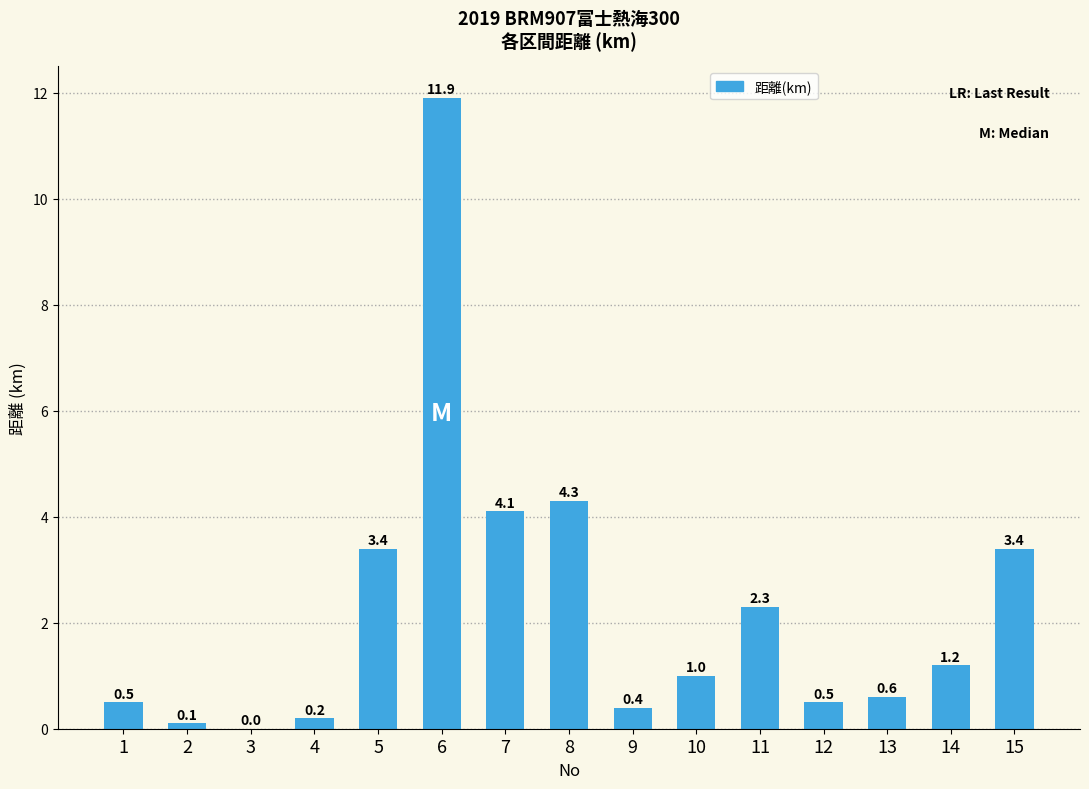

How many values are above zero?

14